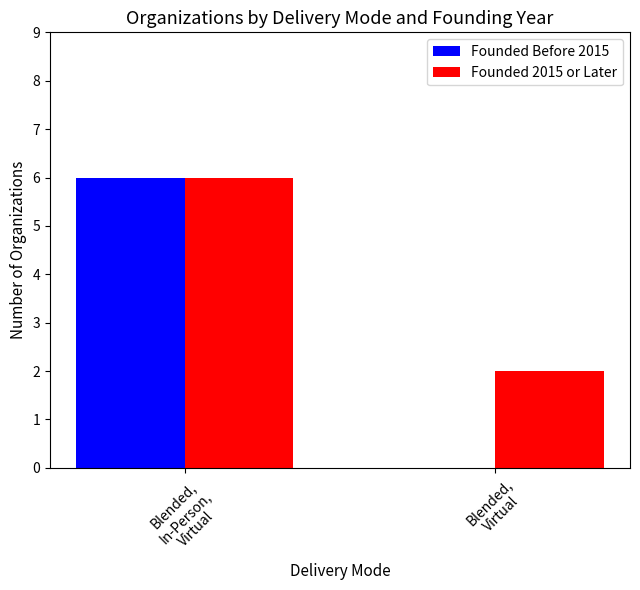

What is the sum of all Founded 2015 or Later values?

8